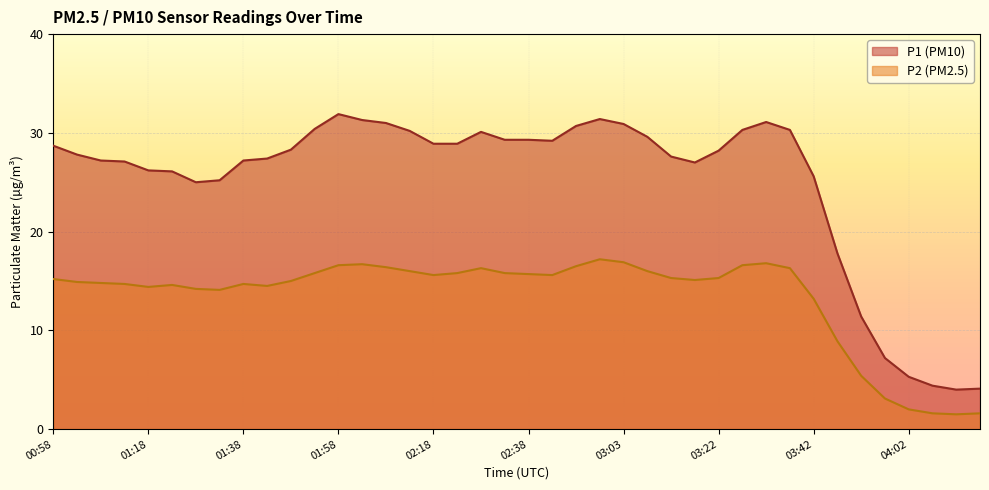

What is the minimum value shown in the chart?

1.5